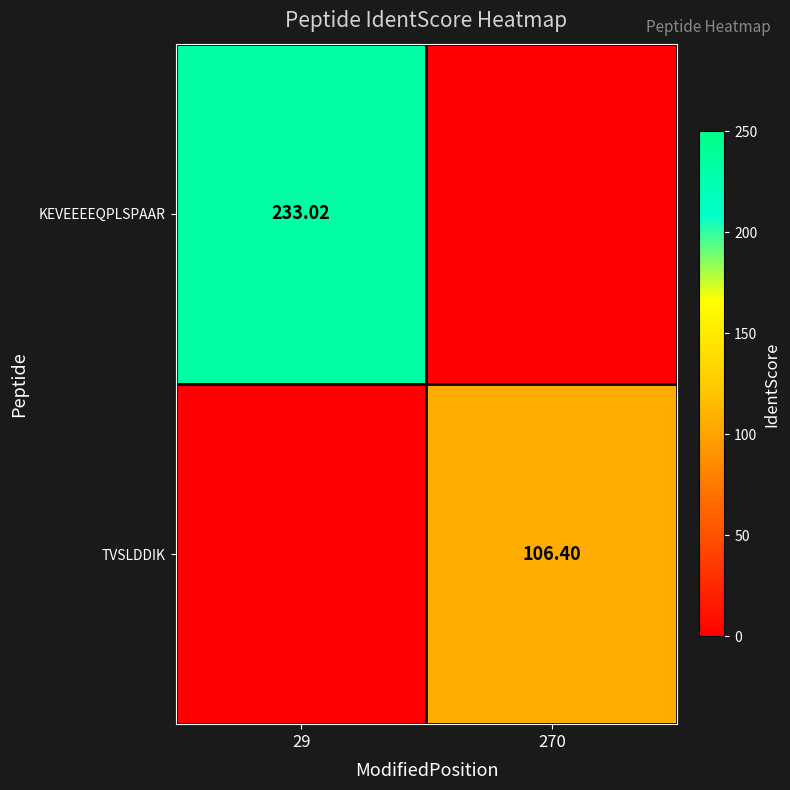

At how many categories does at least one series exceed 33?

2